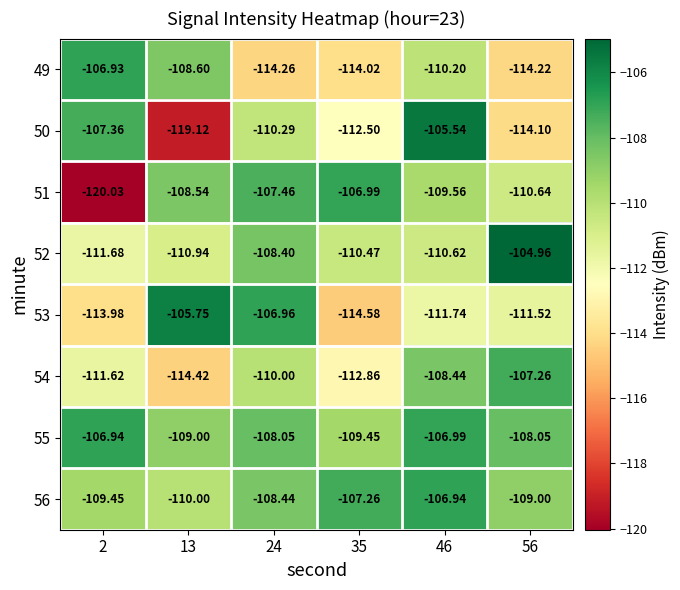

Is the value of 52 at 46 greater than the value of 49 at 46?

No